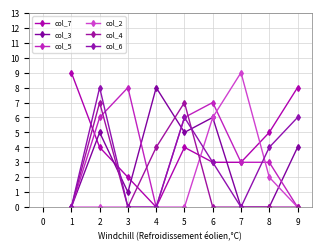

What are all the series names shown in the legend?

col_7, col_3, col_5, col_2, col_4, col_6